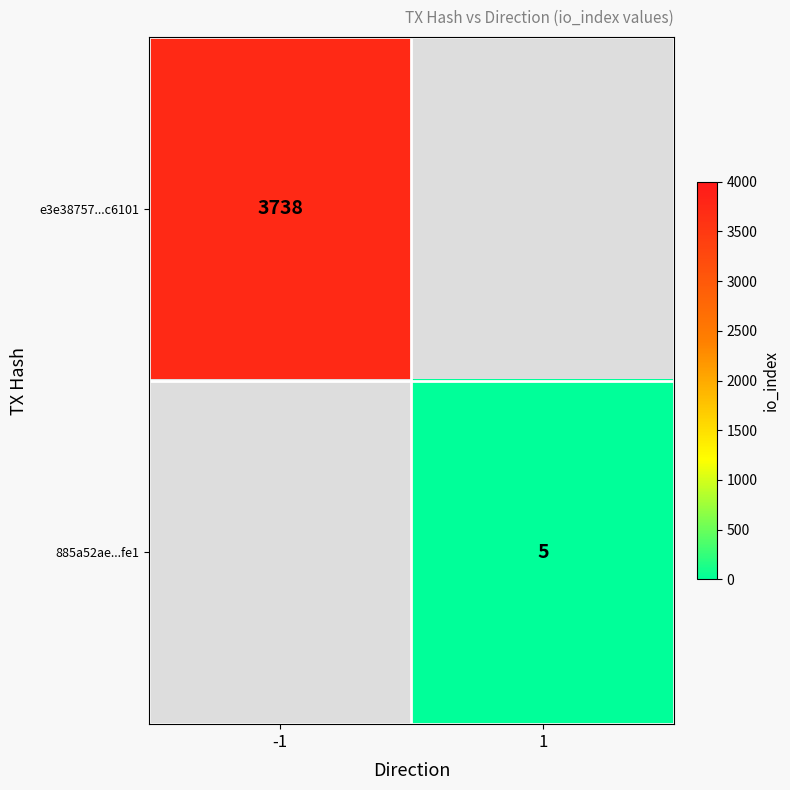

The e3e38757...c6101 series shows 1068 at -1. True or false?

False